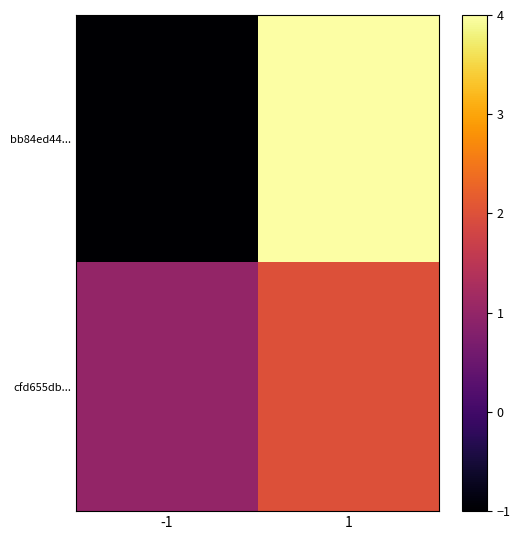

At which category does the chart reach its peak across all series?

1